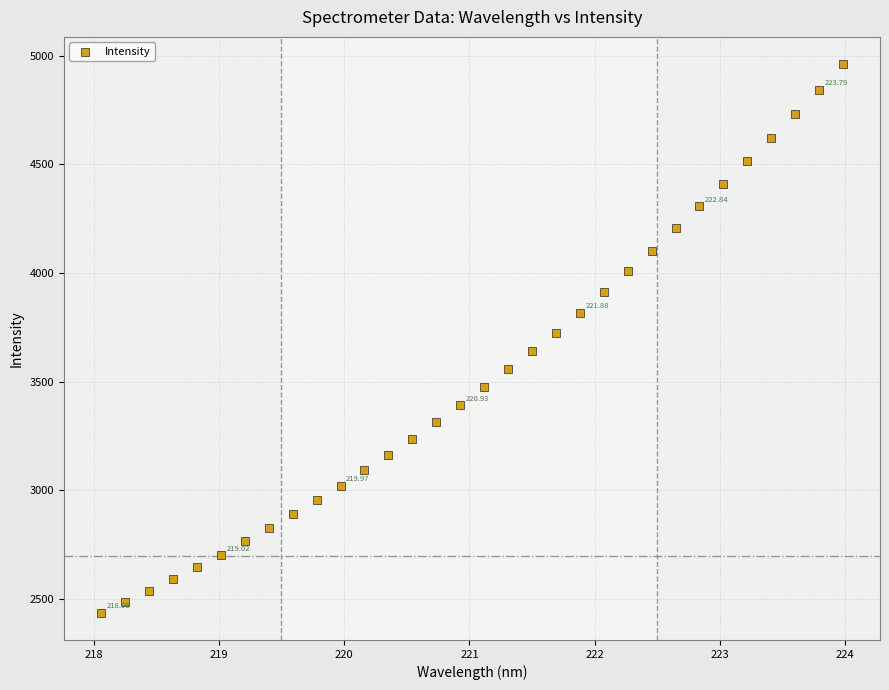

What is the range of X values (max minus min)?

5.9